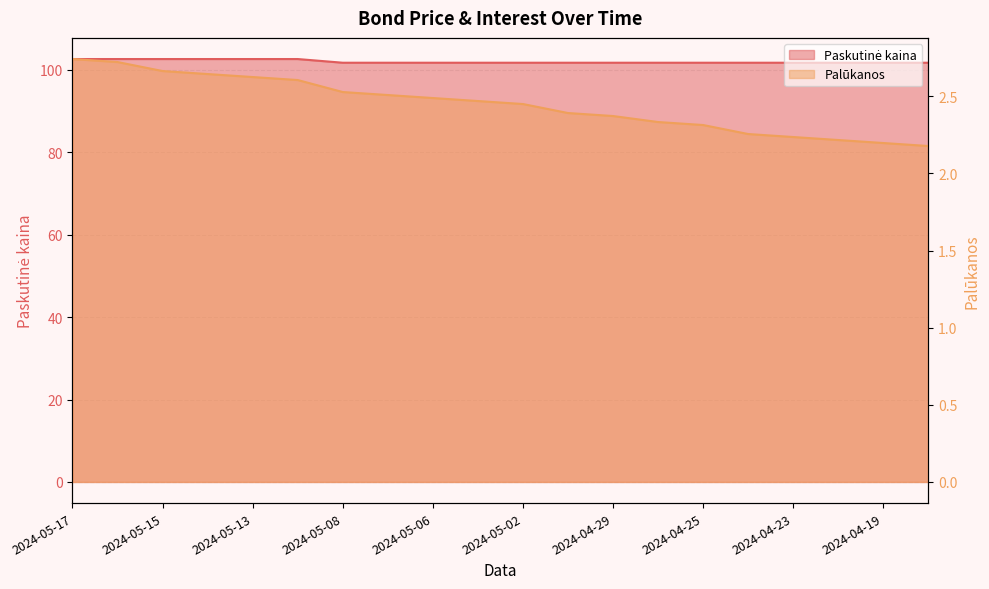

List the series in order of their overall mean, lowest first.

Palūkanos, Paskutinė kaina